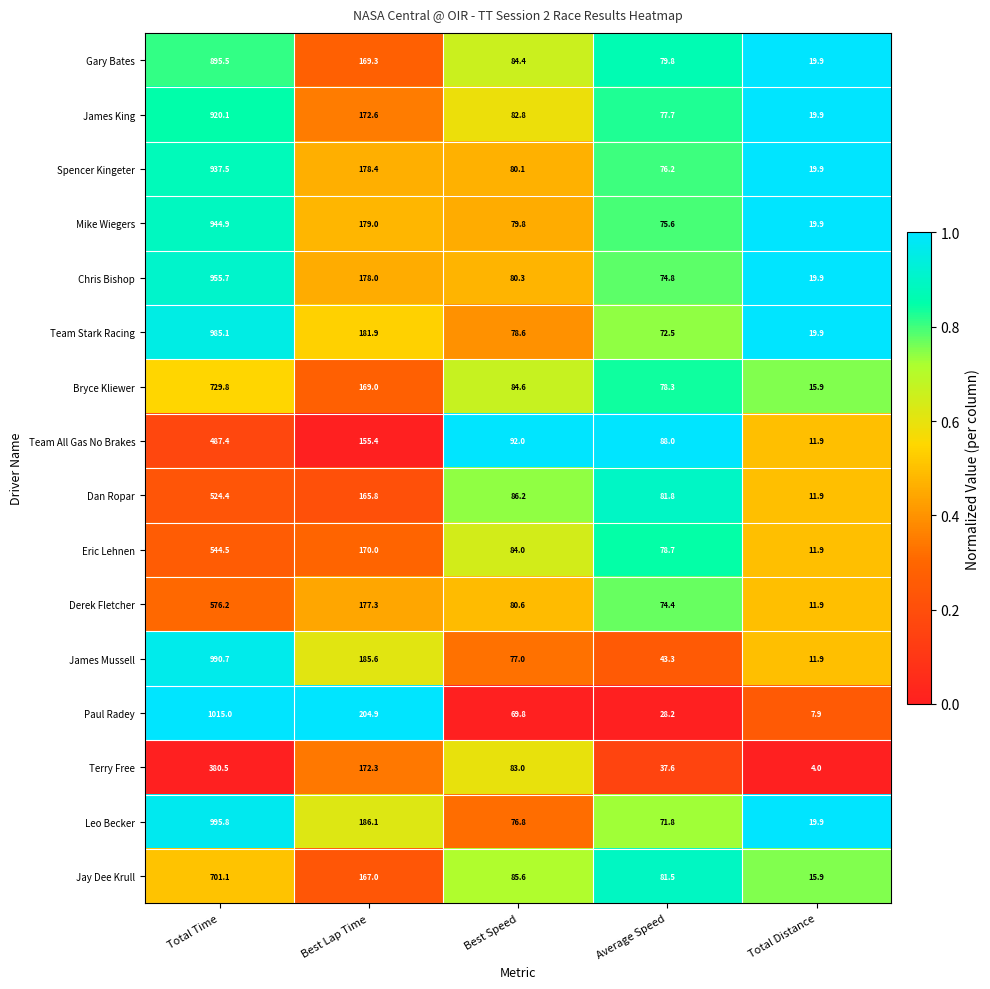

At which category does the chart reach its minimum across all series?

Total Distance